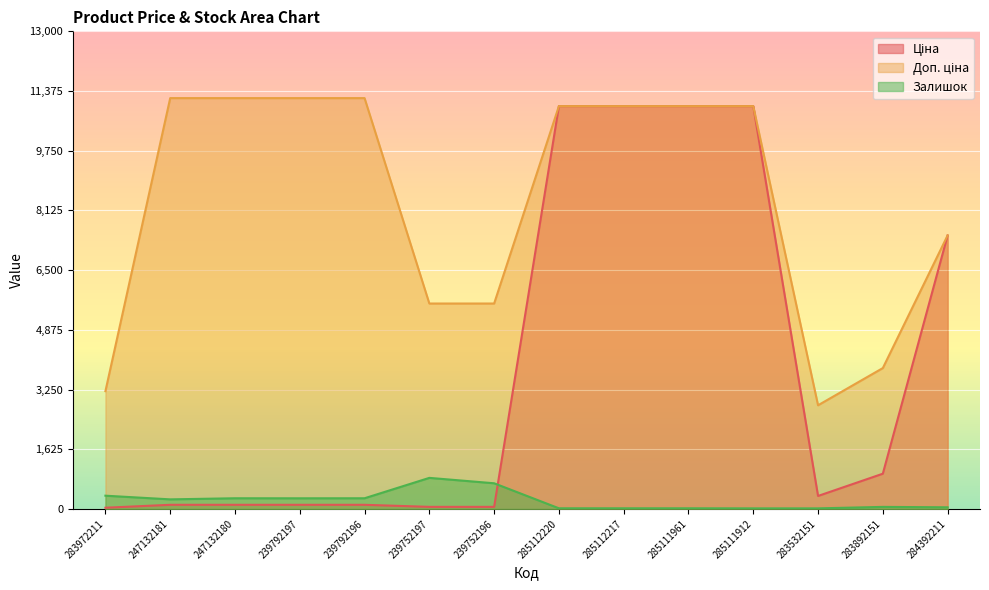

At which label is Ціна closest to 5498?

284392211